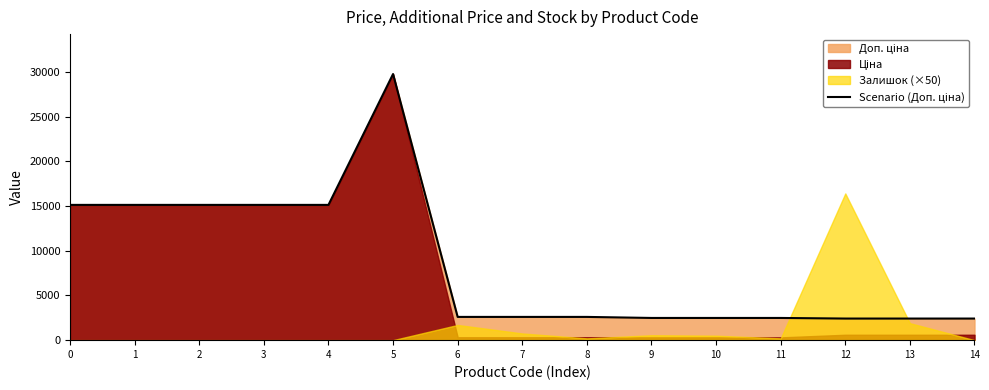

Does the chart display data point markers on the line(s)?

No